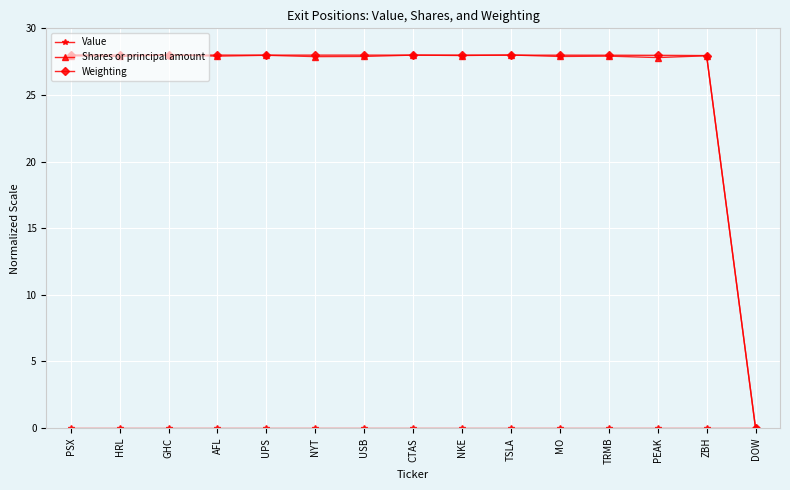

True or false: Shares or principal amount has more than 1 interior local peaks.

True